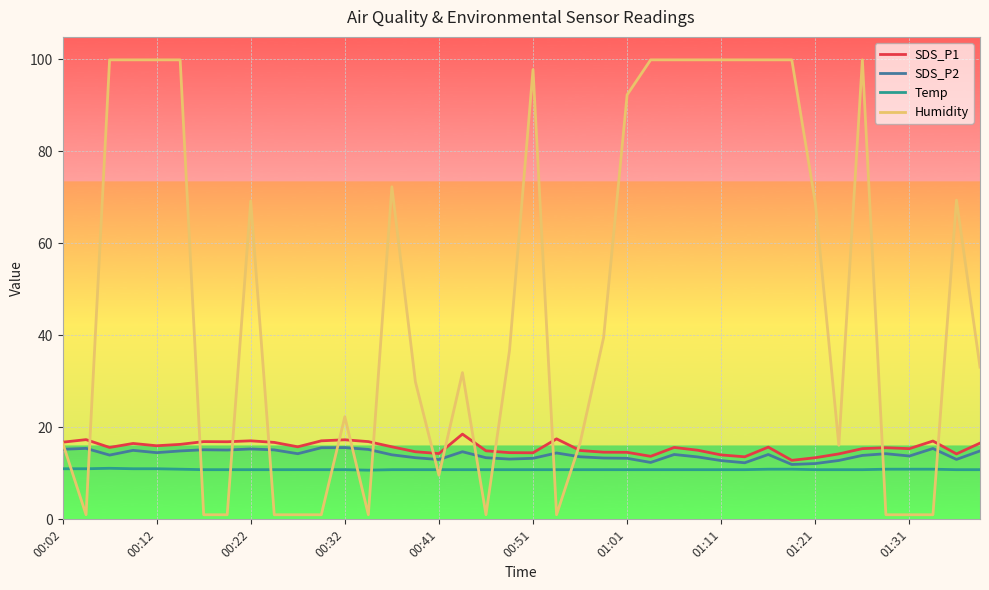

What is the greatest value displayed?

99.9